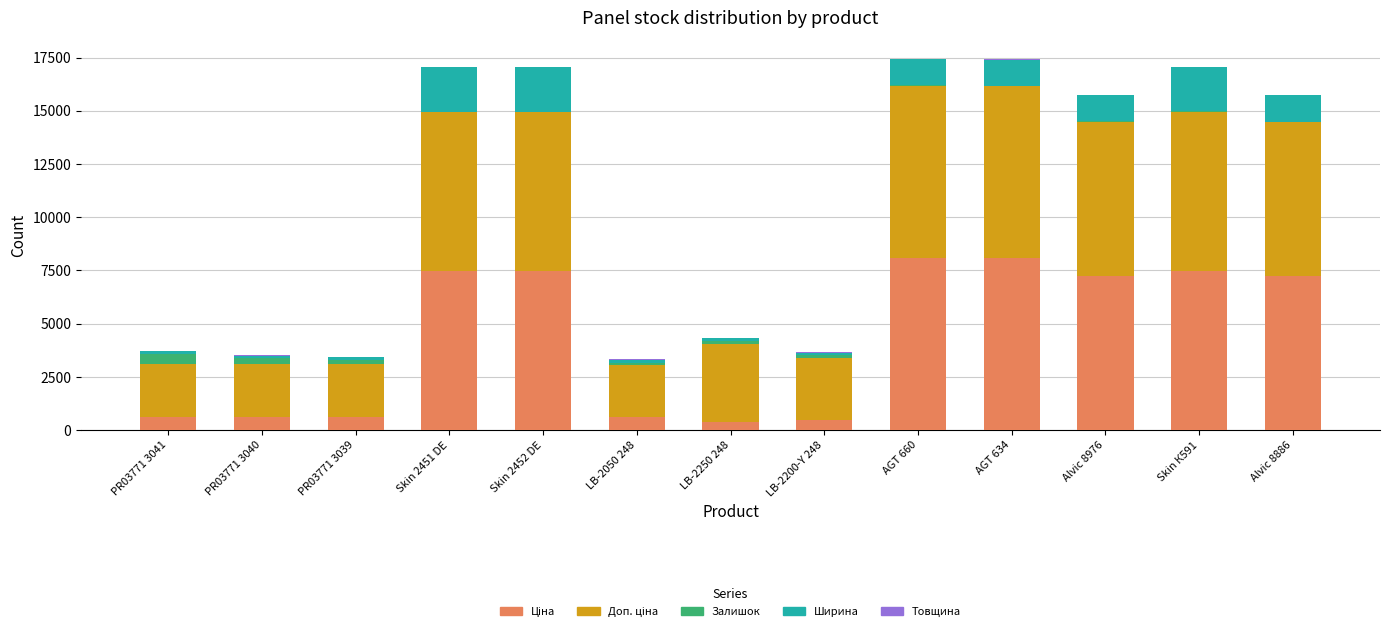

What is the sum of the Ціна values at Skin 2451 DE and Alvic 8976?

14710.3